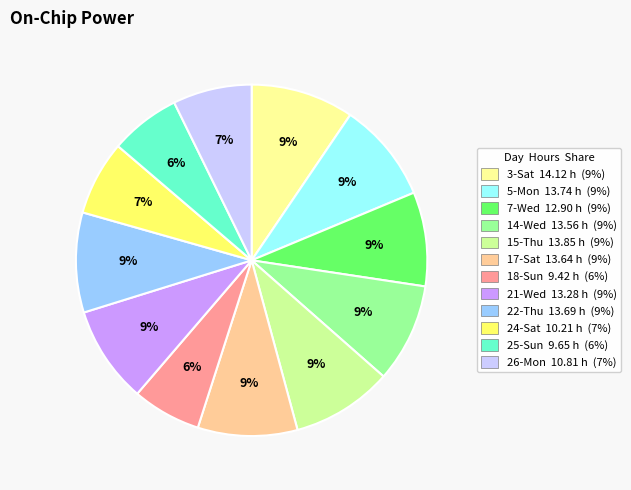

The 15-Thu slice represents 9% of the pie. True or false?

True